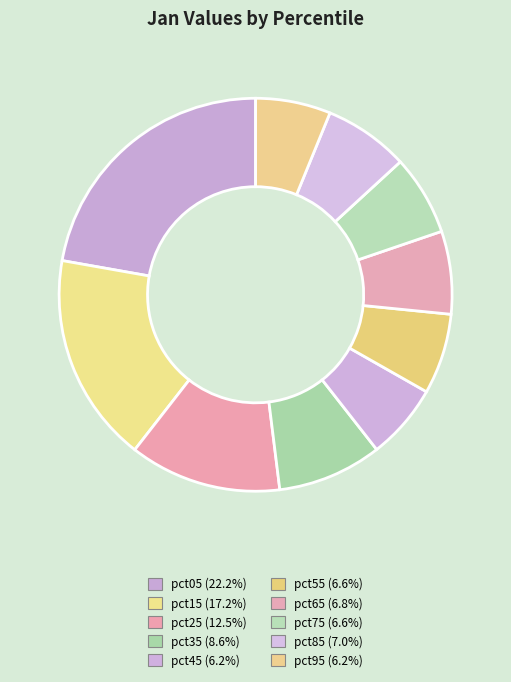

How much of the chart is everything except pct05?

77.8%